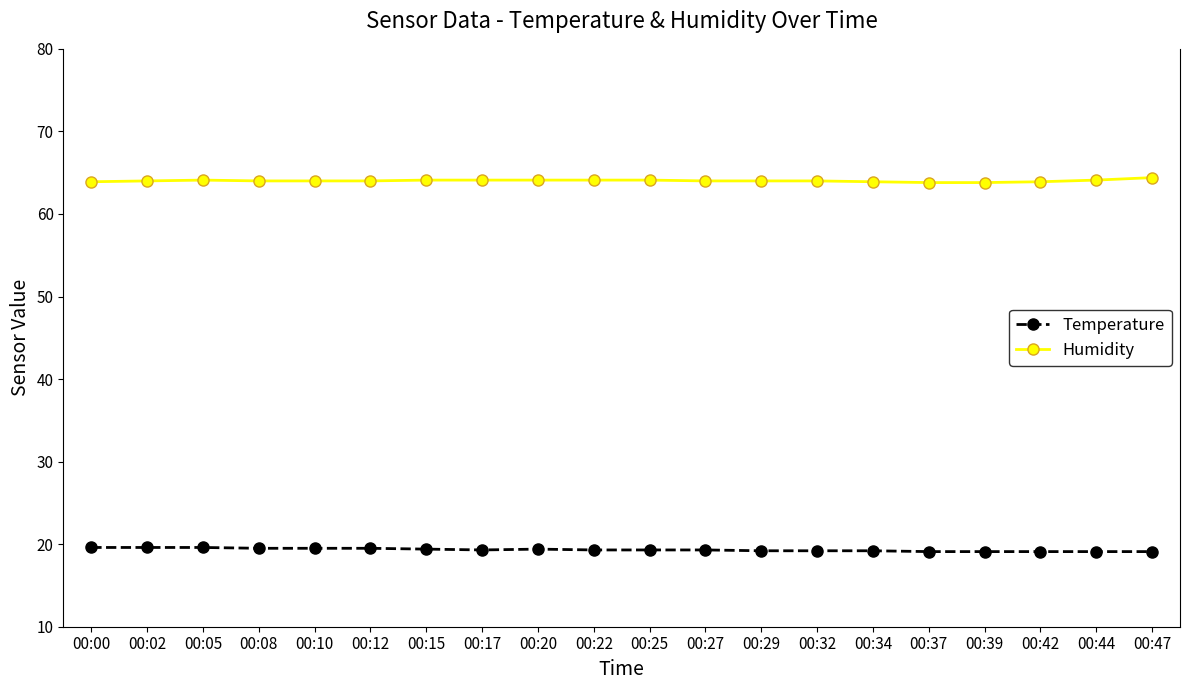

Is the value of Temperature at 00:22 greater than the value of Humidity at 00:00?

No